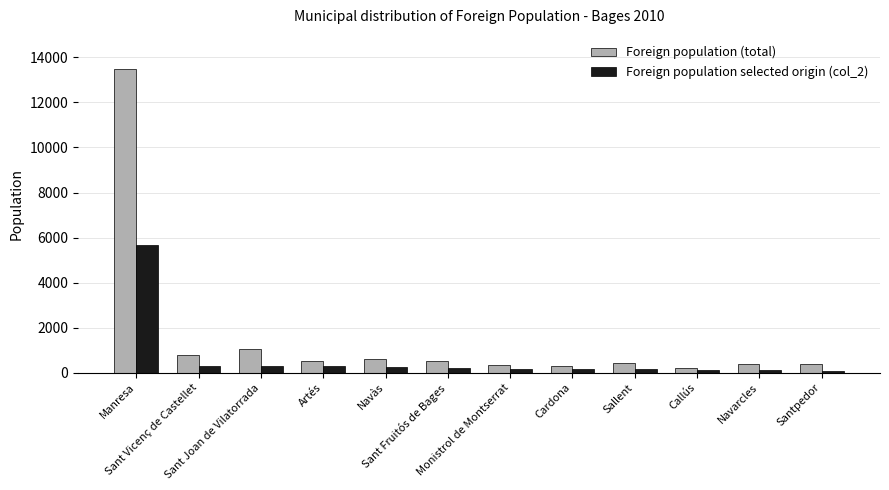

What is the sum of the Foreign population (total) values at Sant Joan de Vilatorrada and Cardona?

1380